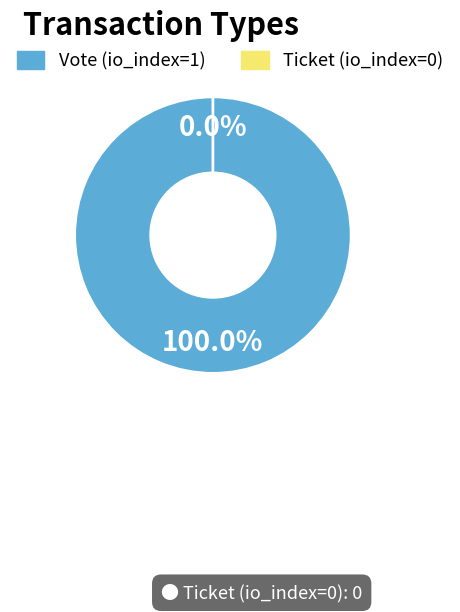

How much of the chart is everything except Ticket (io_index=0)?

100.0%